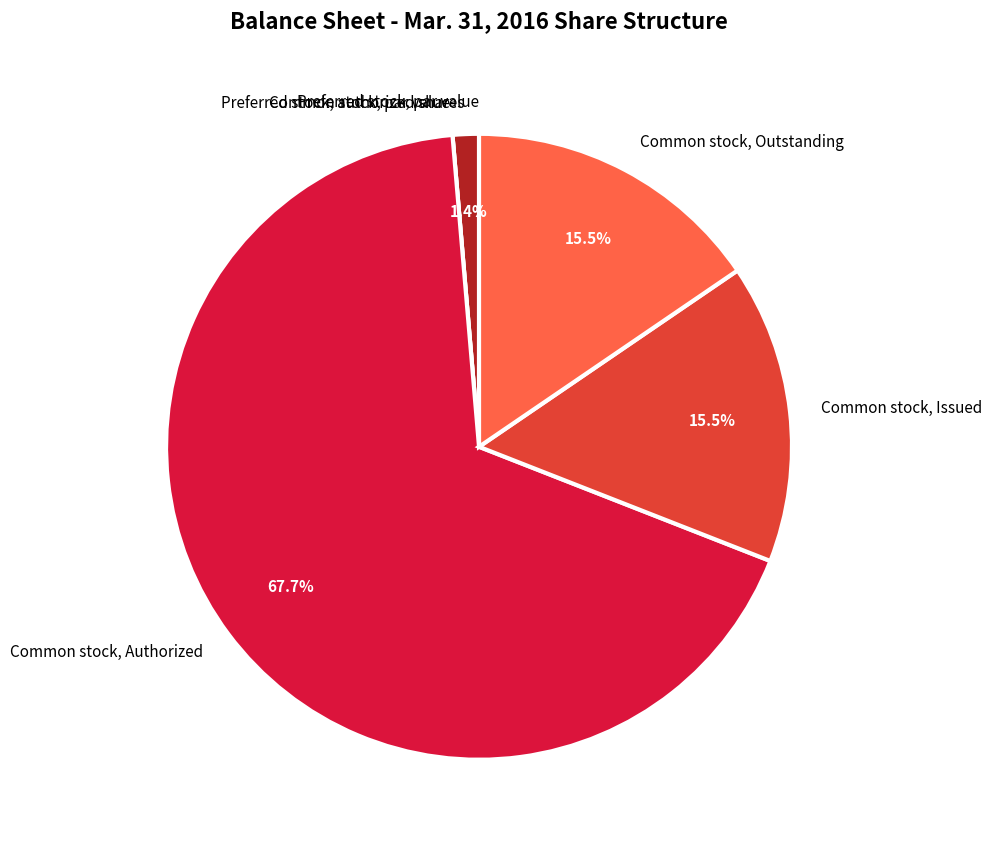

Which category has the biggest portion of the pie?

Common stock, Authorized